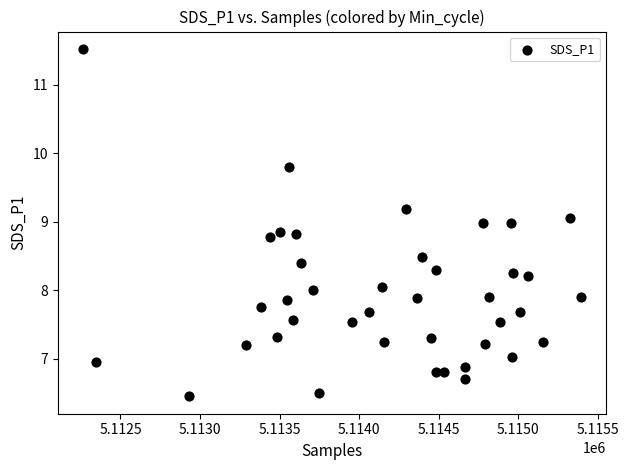

What is the range of X values (max minus min)?

3134.0